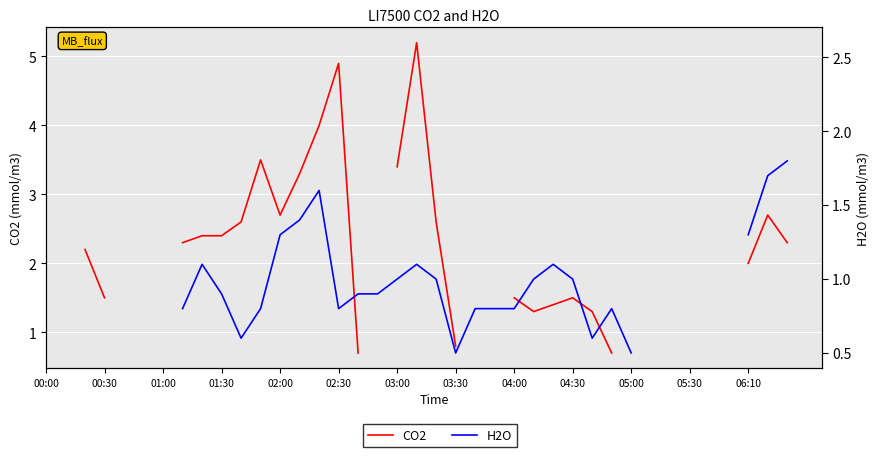

Count the H2O values in the range 0 to 1.

18